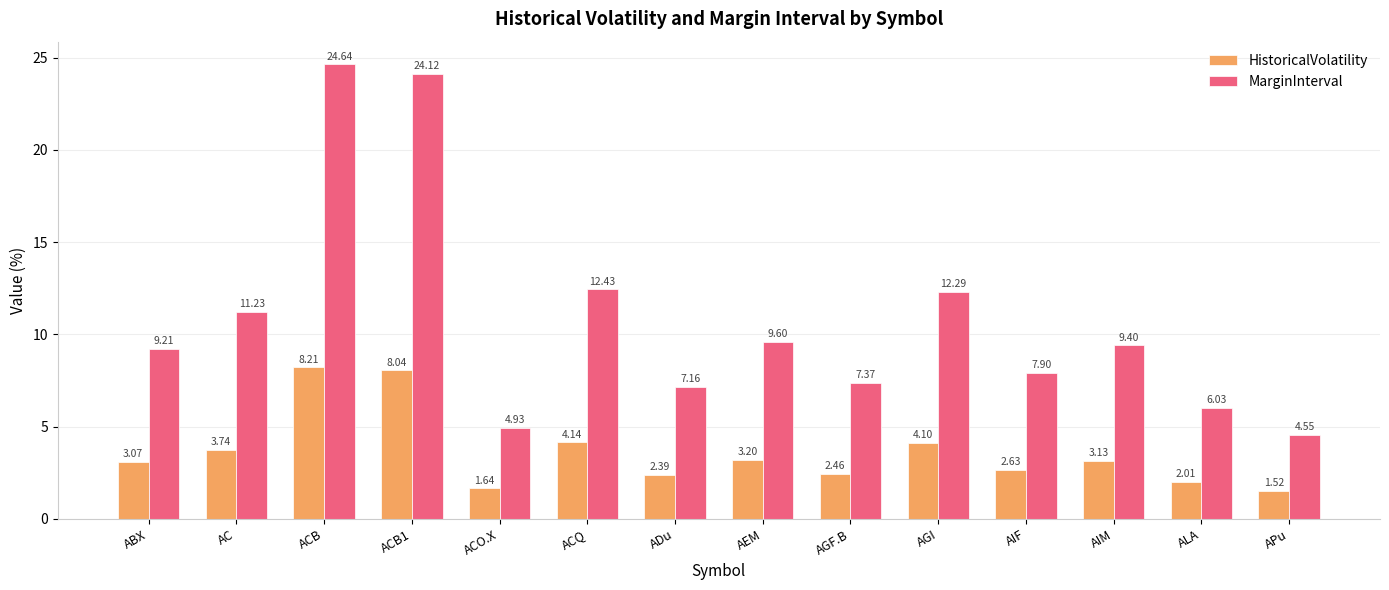

At which label does HistoricalVolatility first exceed 3?

ABX